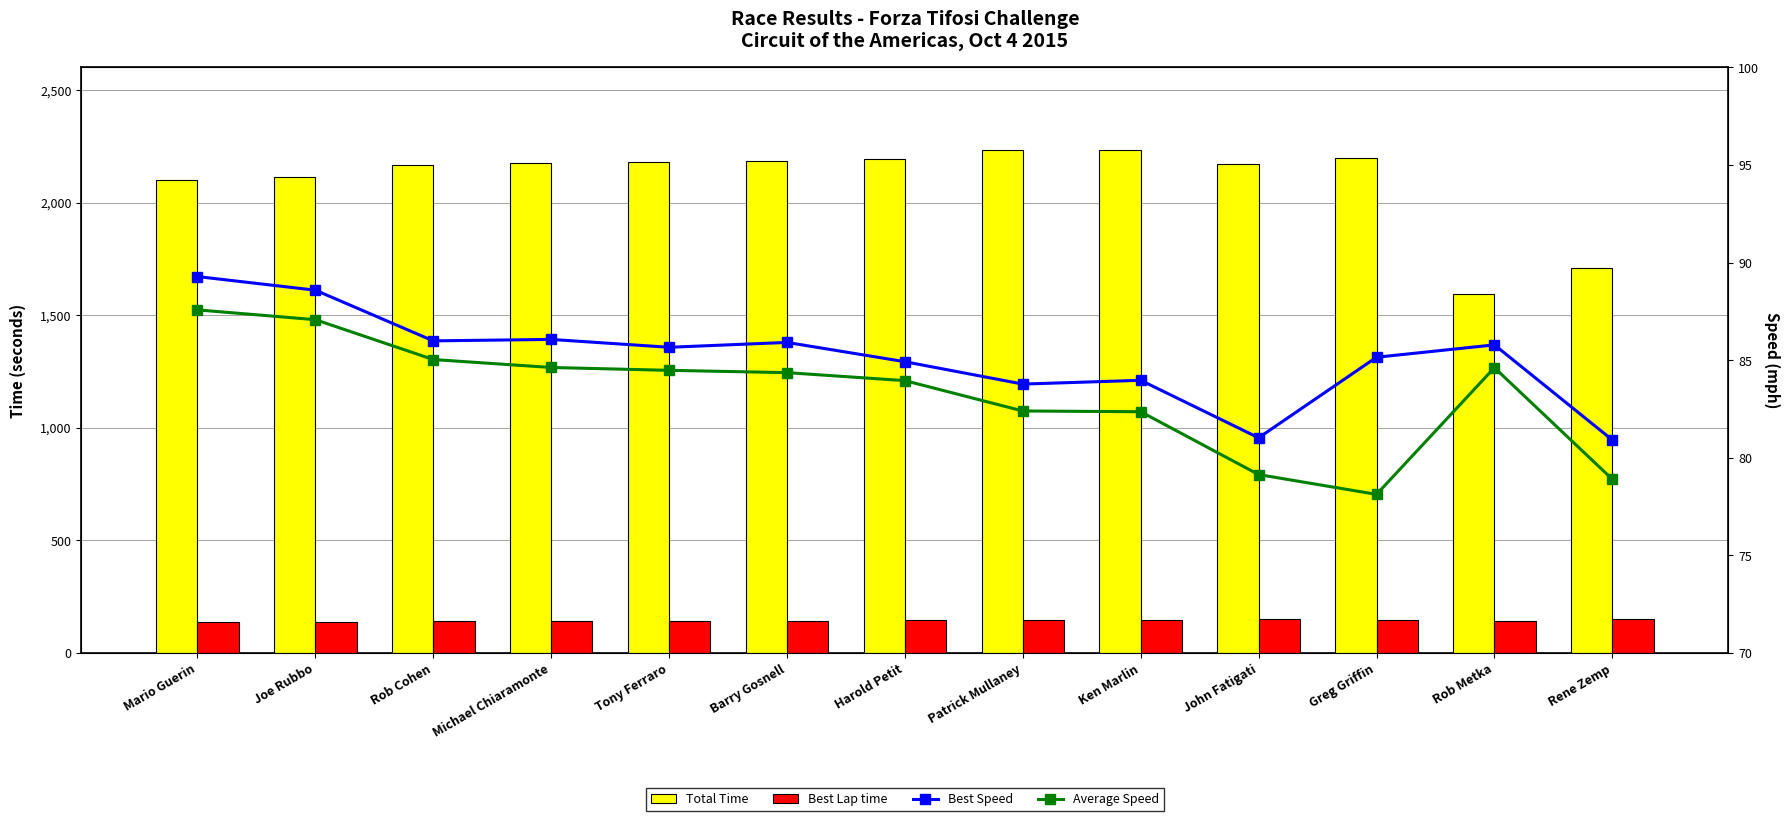

What is the minimum value for Best Speed?

80.9